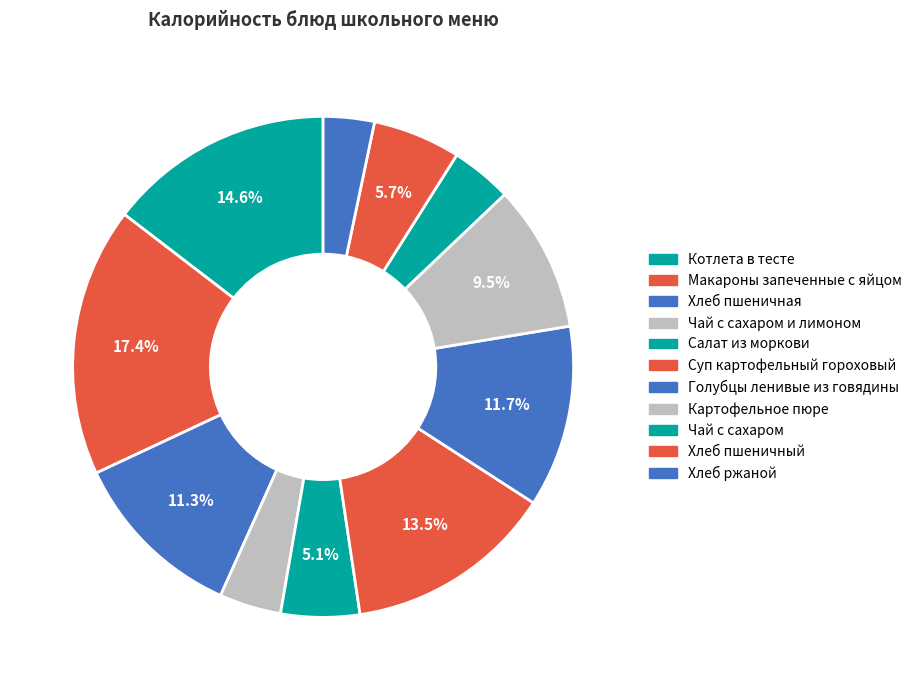

To the nearest percent, what portion does Хлеб пшеничная represent?

11%